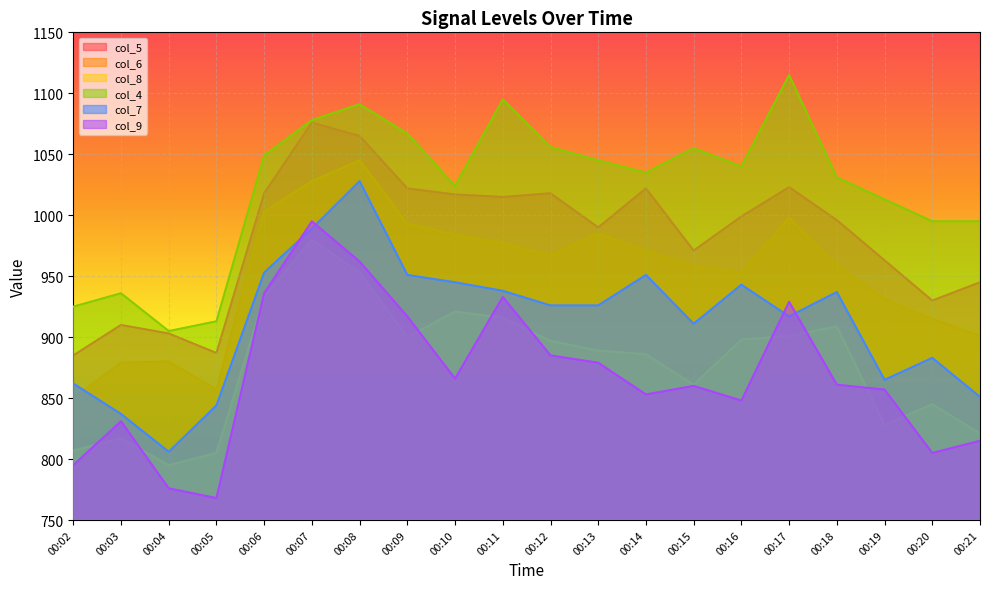

Between 00:19 and 00:06, which is larger?

00:06